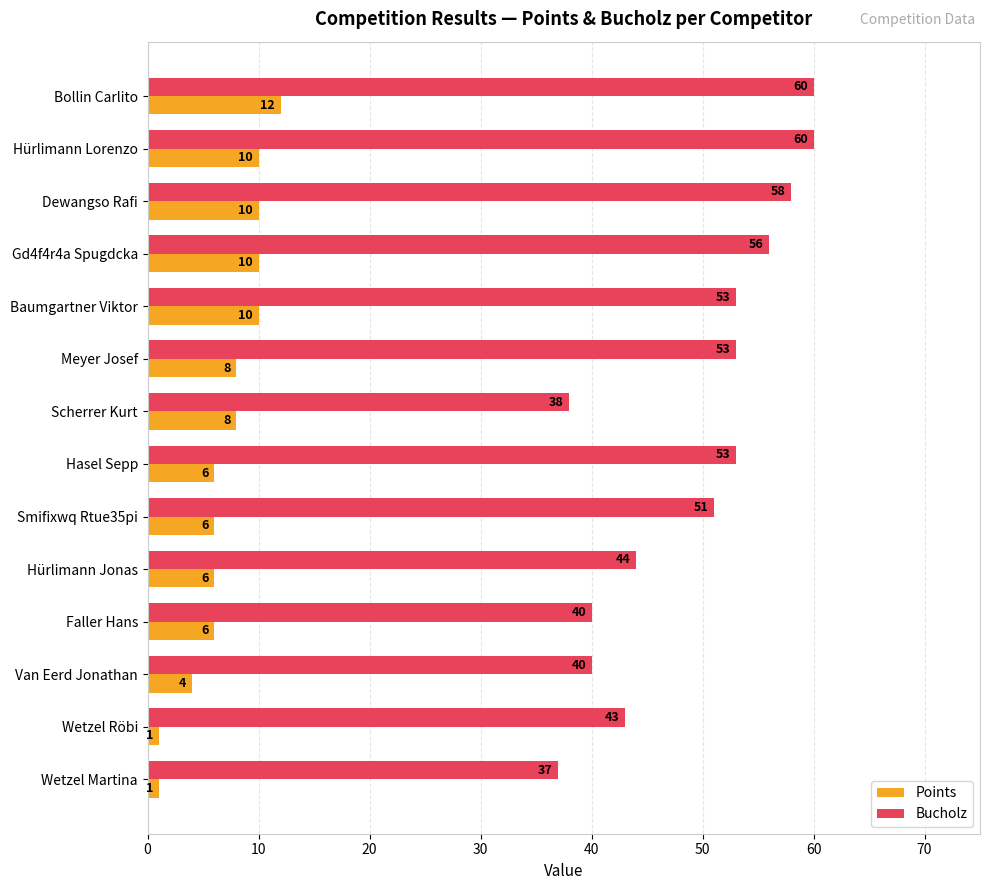

The value of Bucholz at Faller Hans is 65. True or false?

False